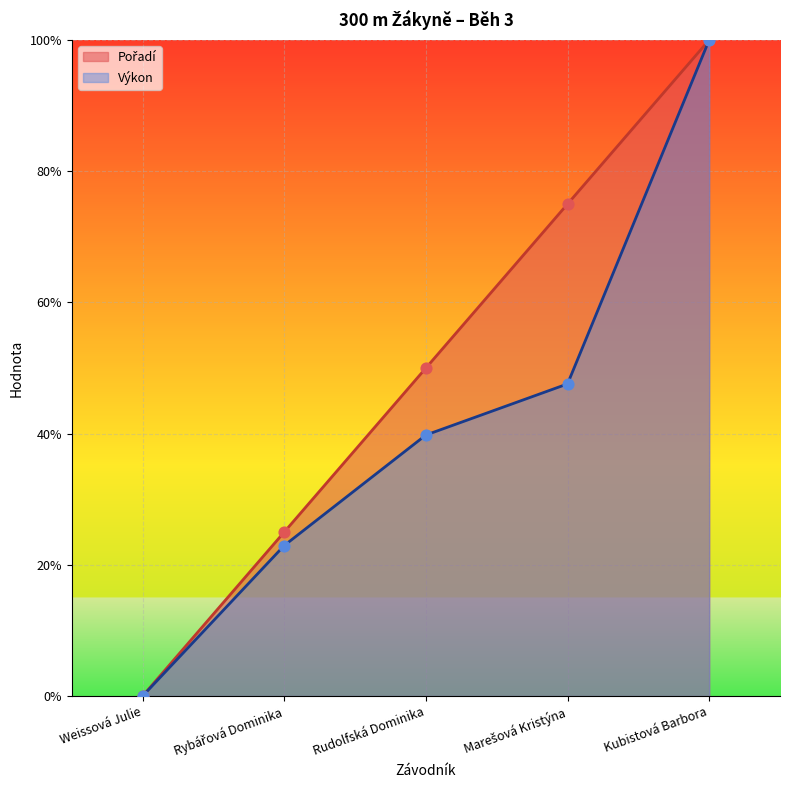

At how many categories does at least one series exceed 0?

4